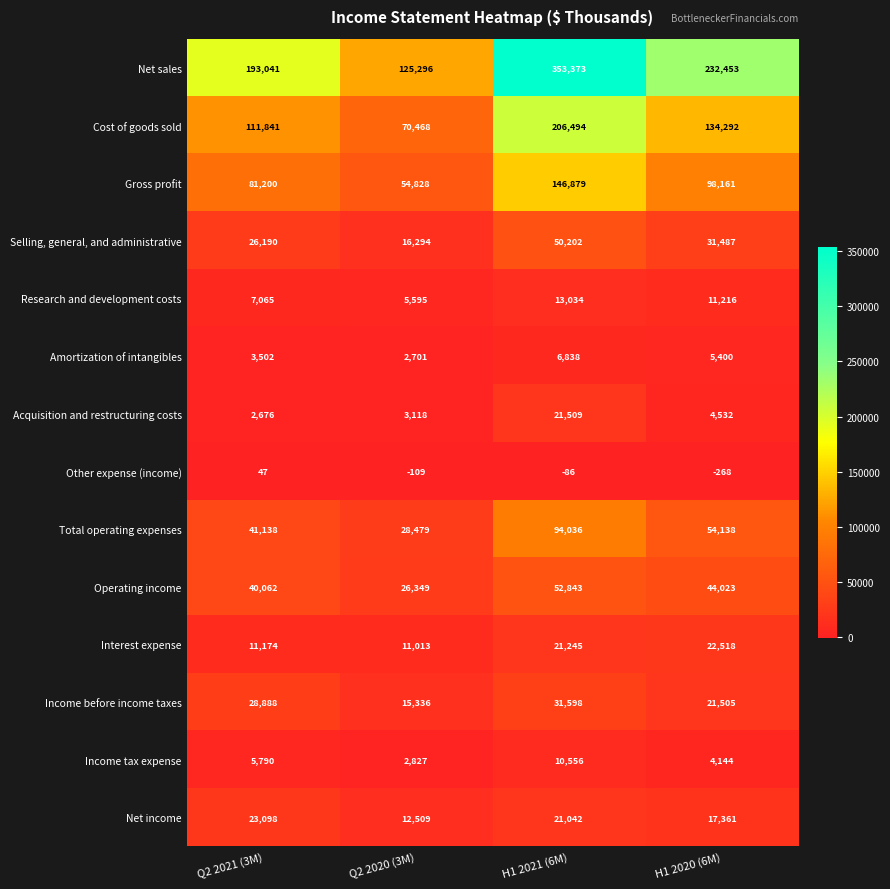

Count the number of categories in the chart.

4